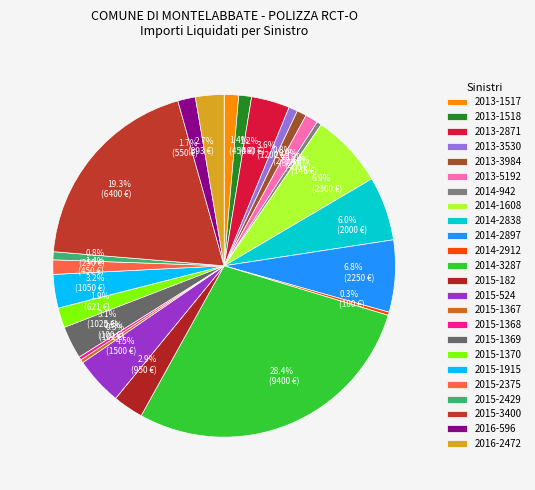

True or false: 2015-1368 accounts for 0% of the total.

True